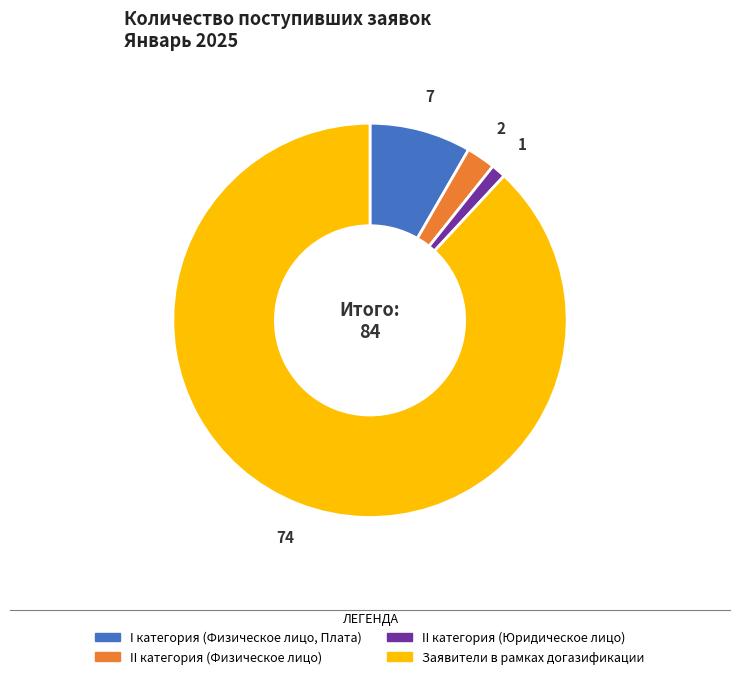

Which has a higher value, II категория (Физическое лицо) or I категория (Физическое лицо, Плата)?

I категория (Физическое лицо, Плата)